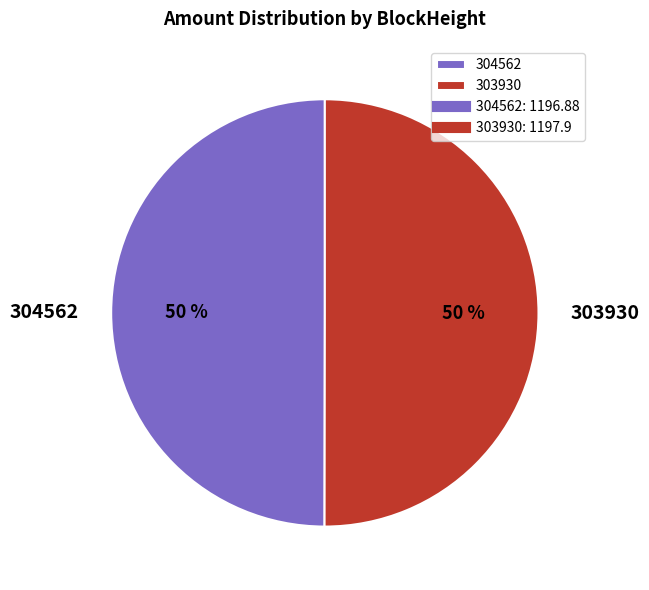

True or false: 303930 accounts for 59% of the total.

False